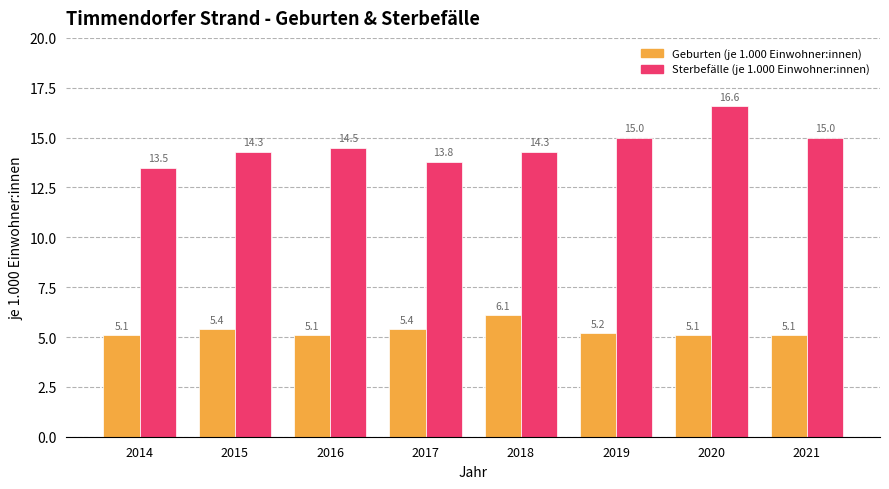

Rank the series by their average value, from lowest to highest.

Geburten (je 1.000 Einwohner:innen), Sterbefälle (je 1.000 Einwohner:innen)